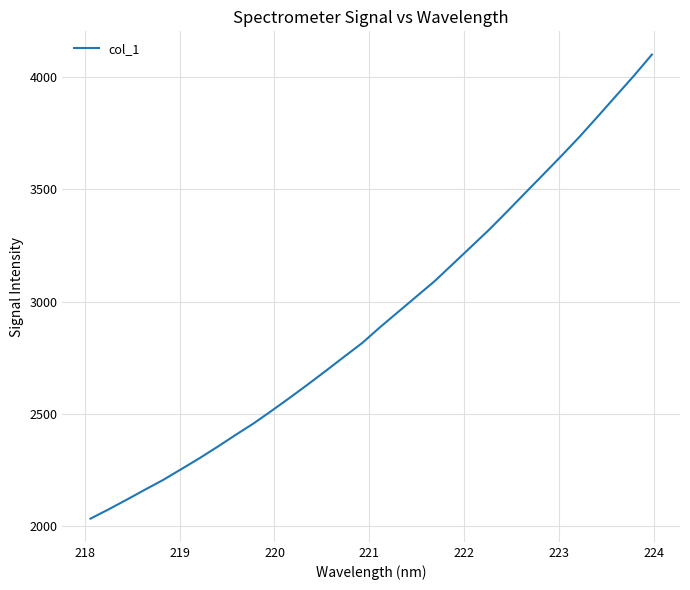

What is the maximum value shown in the chart?

4100.9